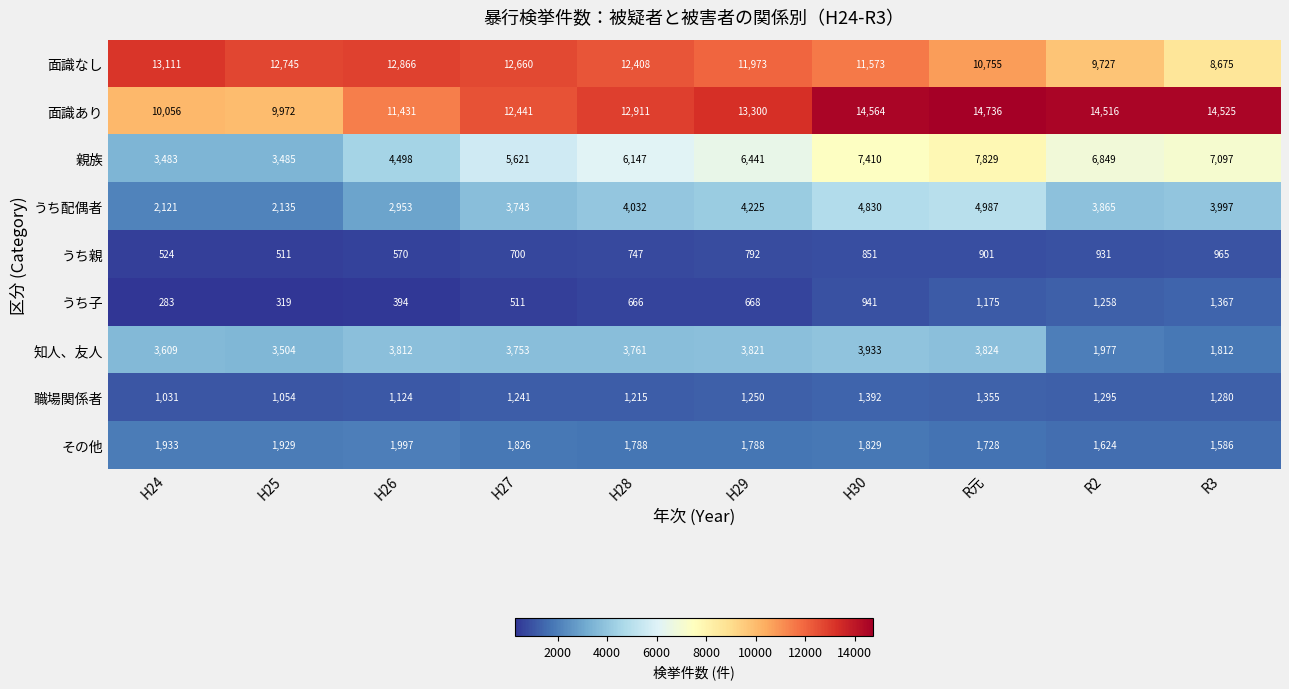

Rank the series at R2 from highest to lowest value.

面識あり, 面識なし, 親族, うち配偶者, 知人、友人, その他, 職場関係者, うち子, うち親